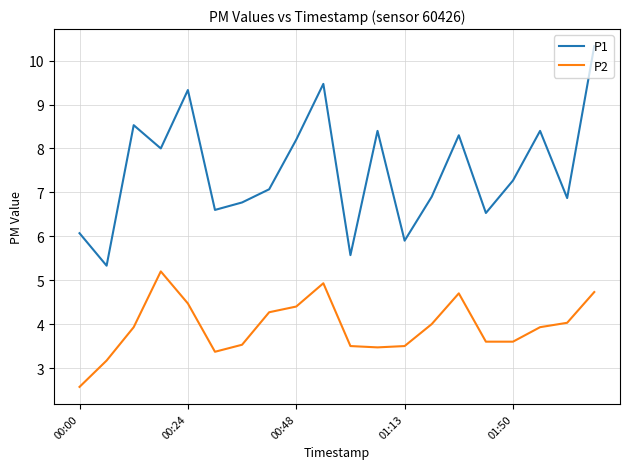

Reading left to right, extract all data points from this chart.

P1: 6.1	5.3	8.5	8.0	9.3	6.6	6.8	7.1	8.2	9.5	5.6	8.4	5.9	6.9	8.3	6.5	7.3	8.4	6.9	10.3
P2: 2.6	3.2	3.9	5.2	4.5	3.4	3.5	4.3	4.4	4.9	3.5	3.5	3.5	4.0	4.7	3.6	3.6	3.9	4.0	4.7